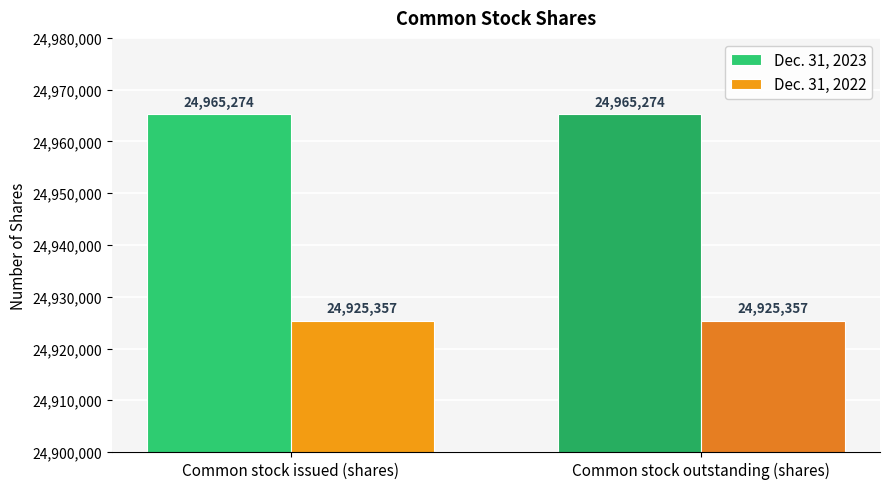

True or false: Dec. 31, 2023 has a value of 24965274 at Common stock issued (shares).

True